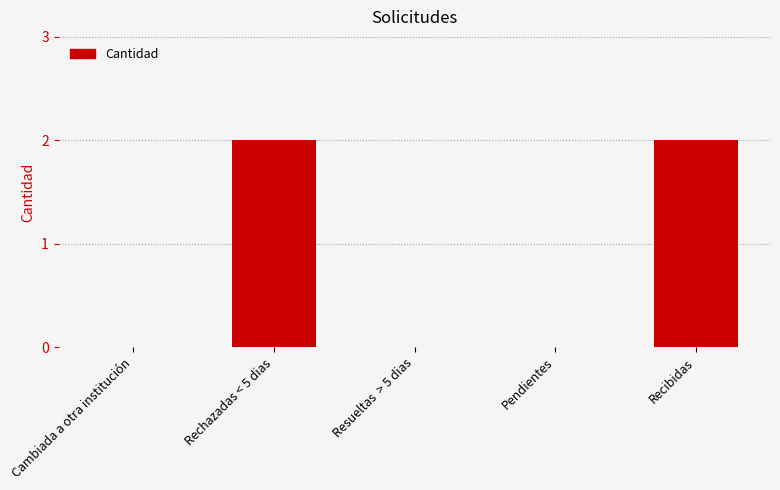

How many values are between 0 and 2?

5